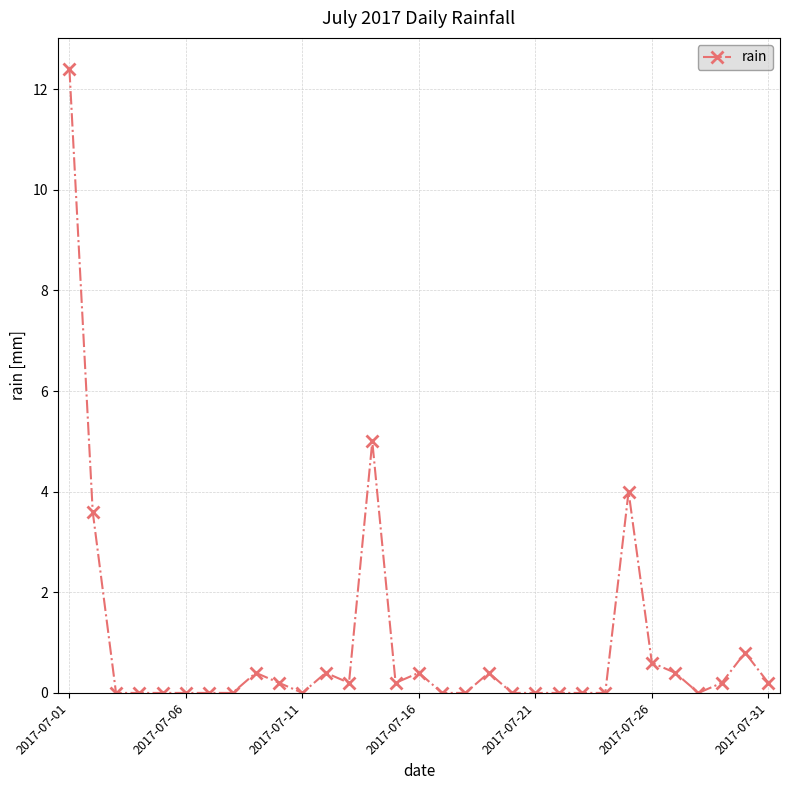

What is the difference between the second highest and minimum values?

5.0